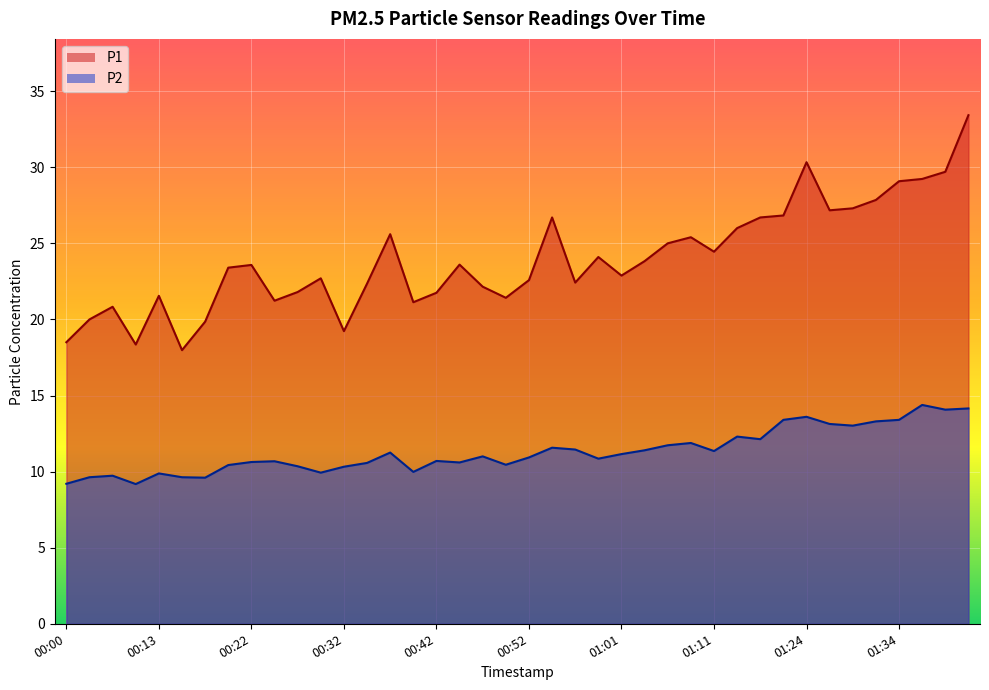

Count the number of categories in the chart.

40